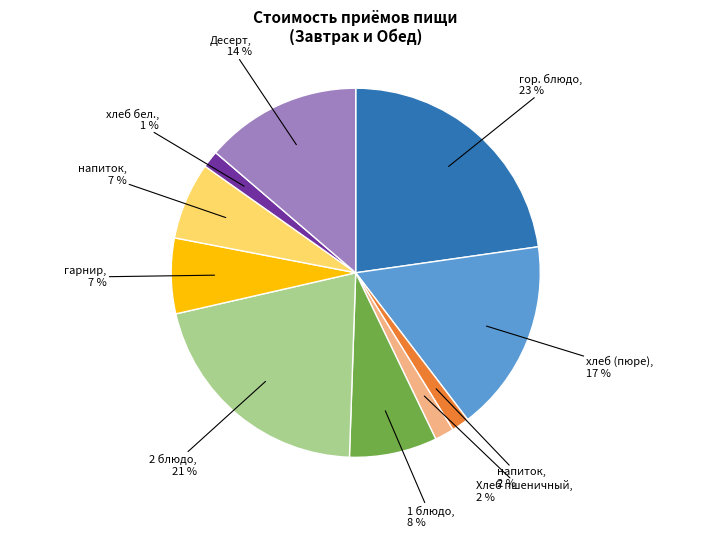

How many slices are in this pie chart?

10